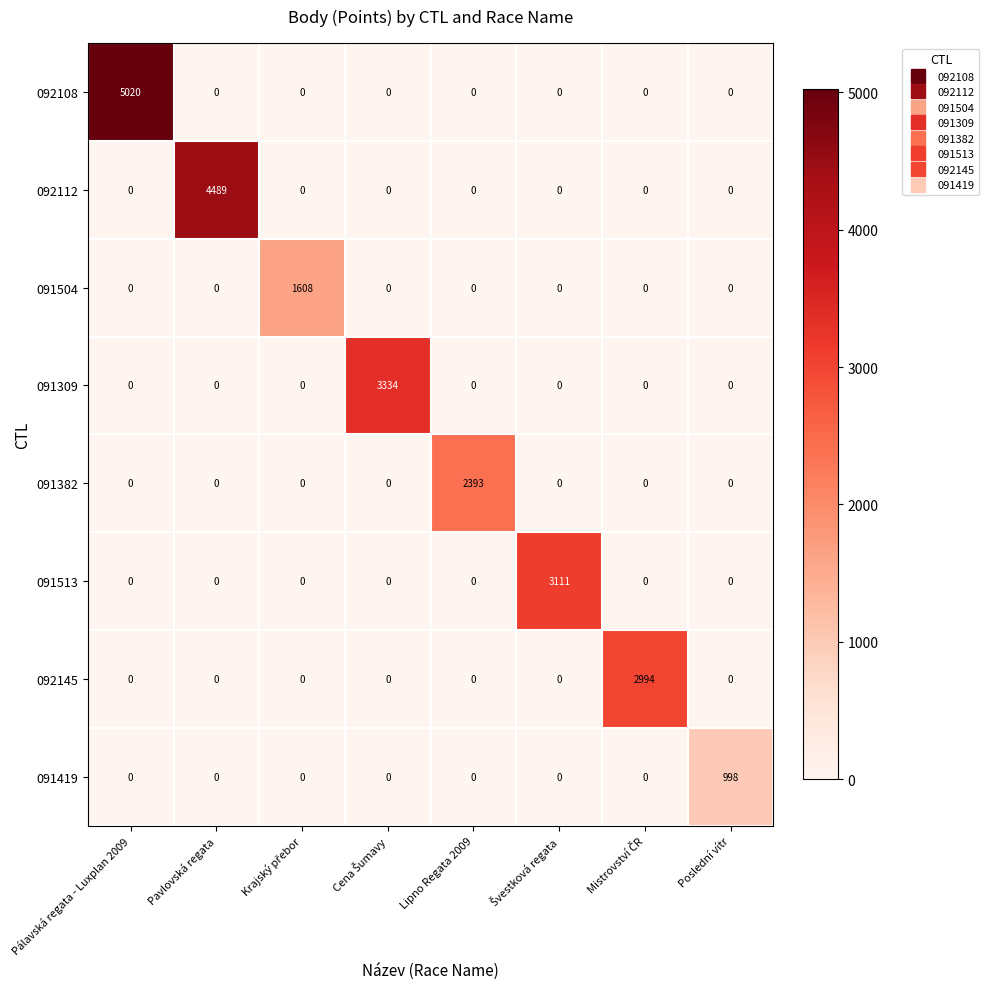

What is the difference between the maximum and minimum values in the 091504 series?

1608